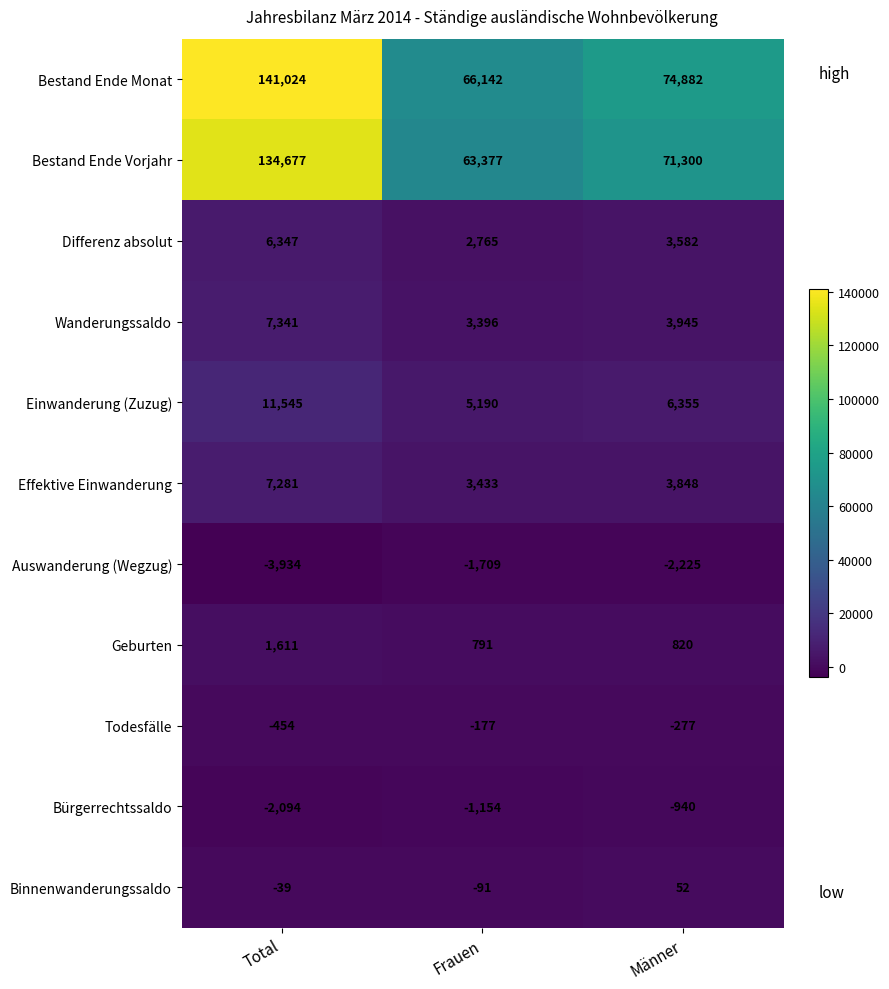

Count the Todesfälle values in the range -454 to -177.

3